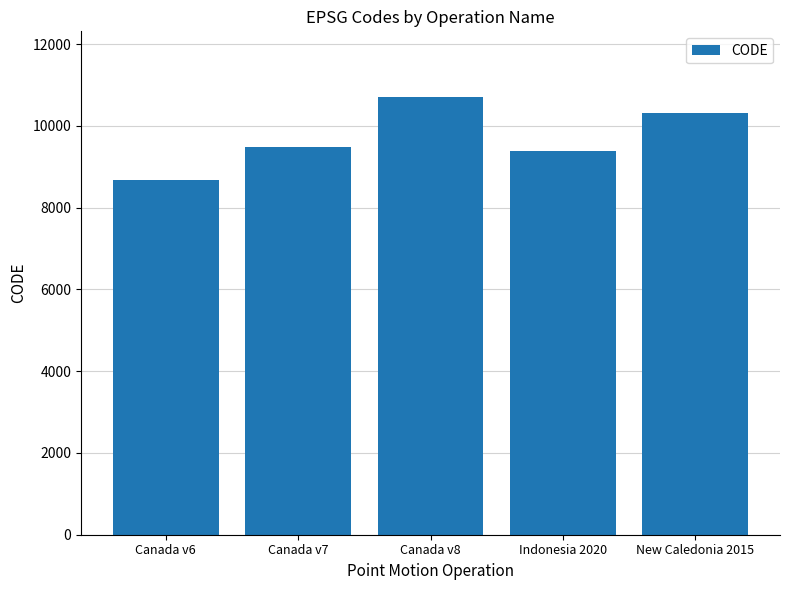

What is the greatest value displayed?

10707